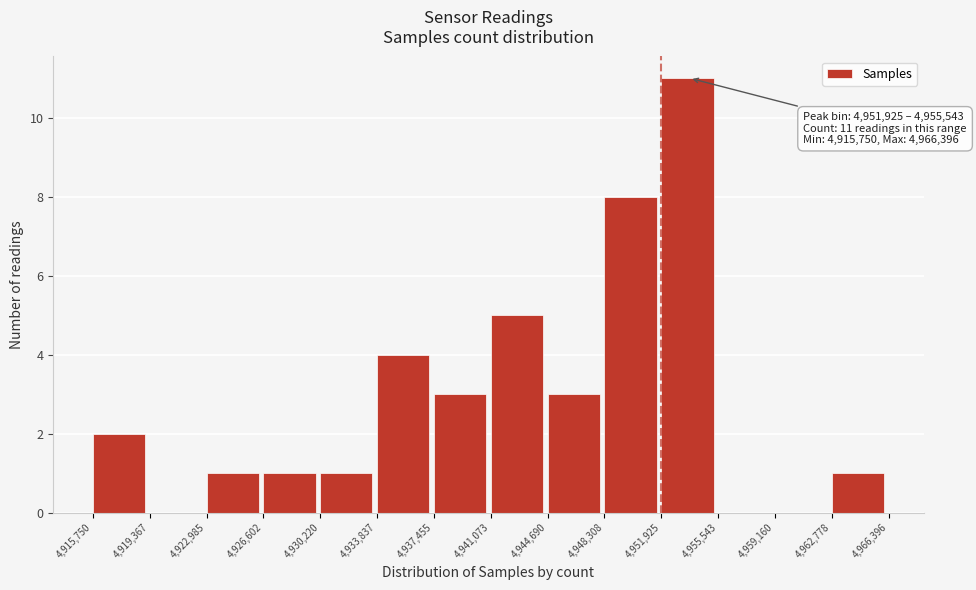

Over which range of the x-axis is the bar tallest?

4,951,925 to 4,955,543